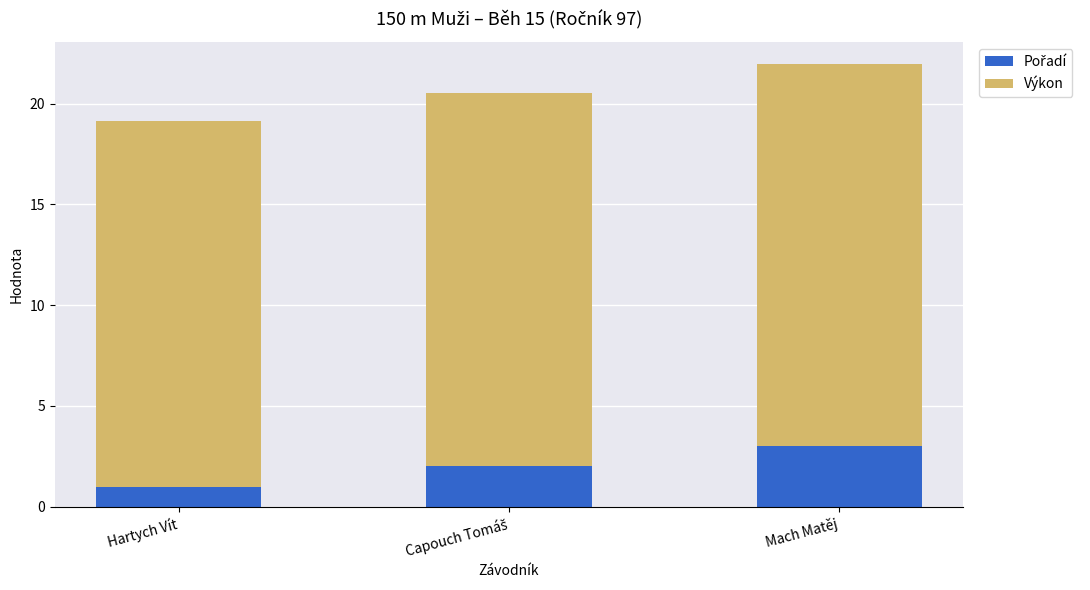

What is the total value across all series at Mach Matěj?

22.0